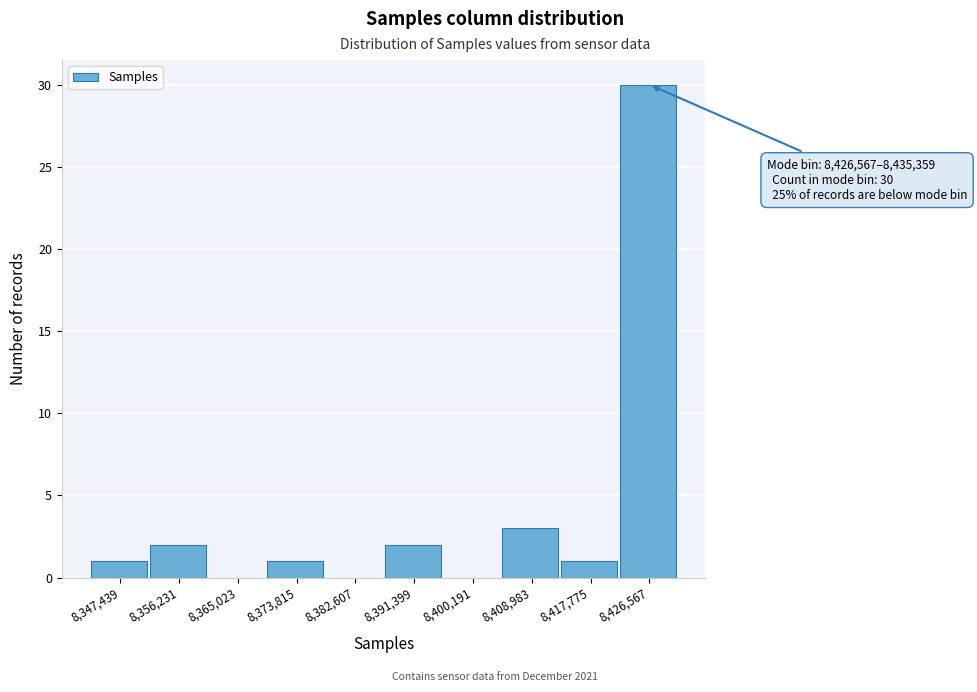

Reading left to right, extract all data points from this chart.

8,347,439=1	8,356,231=2	8,365,023=0	8,373,815=1	8,382,607=0	8,391,399=2	8,400,191=0	8,408,983=3	8,417,775=1	8,426,567=30